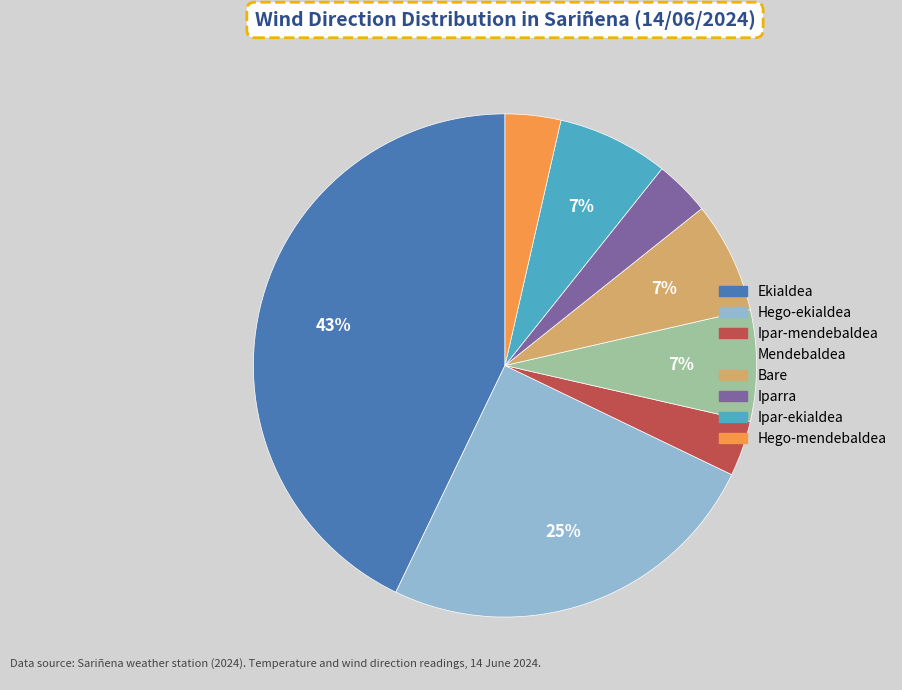

To the nearest percent, what percentage of the pie is Mendebaldea?

7%